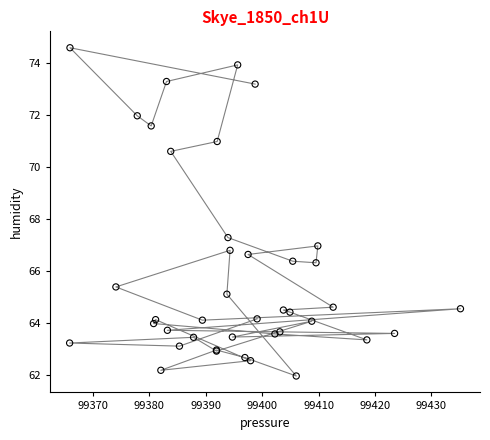

What Y value in the scatter plot is closest to 68?

67.3